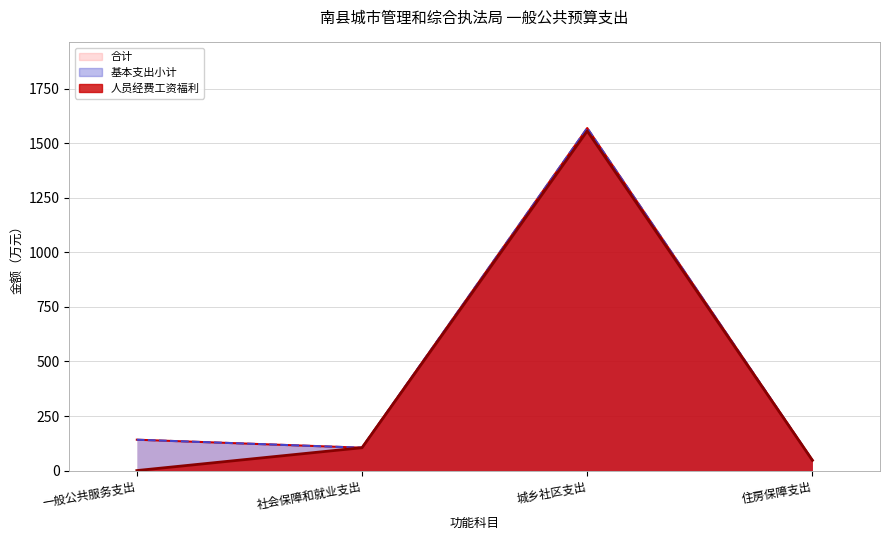

Where is the first local maximum for 人员经费工资福利?

城乡社区支出